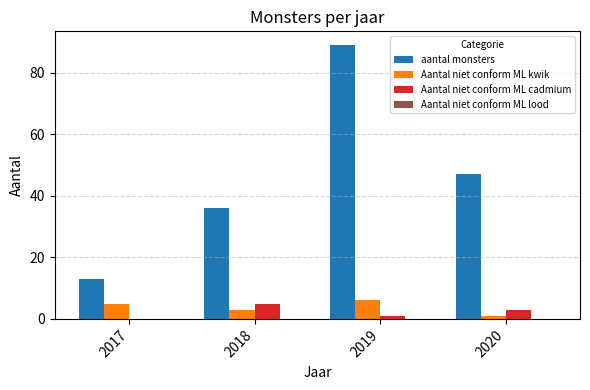

Where does the Aantal niet conform ML cadmium series first go above 3?

2018